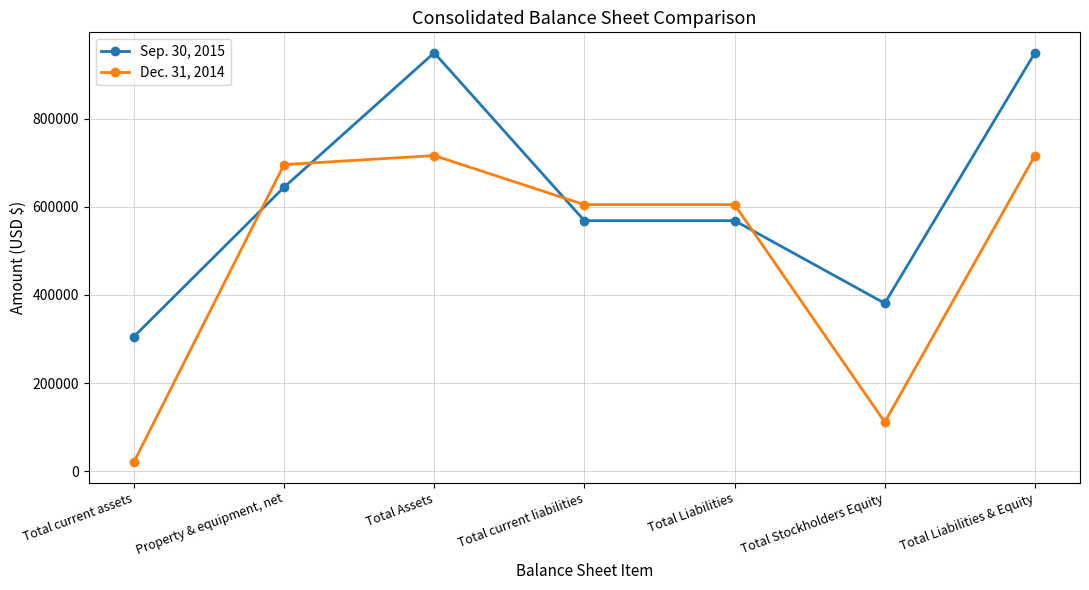

True or false: Sep. 30, 2015 and Dec. 31, 2014 intersect in this chart.

True